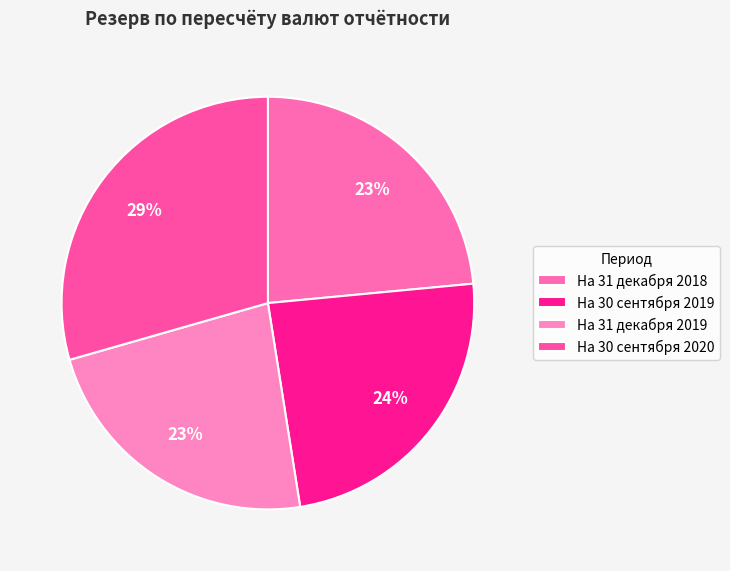

Is На 31 декабря 2018 the majority of the pie?

No